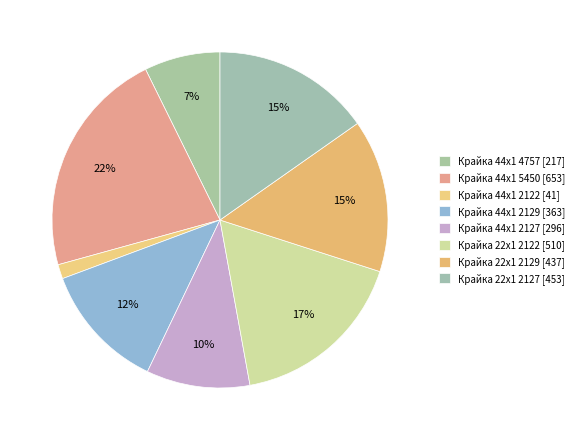

Count the number of slices in the pie.

8